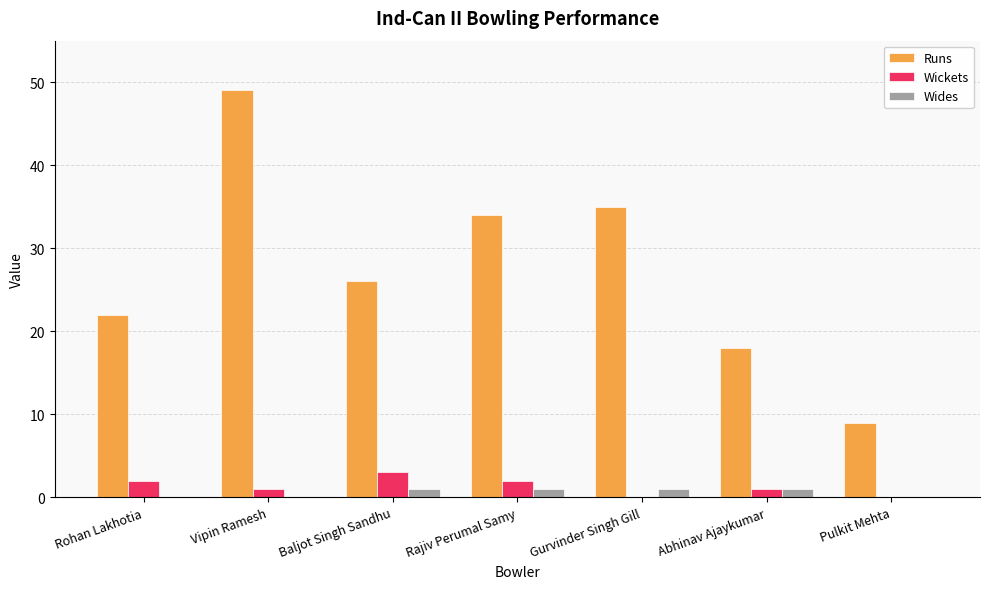

What is the sum of all Wides values?

4